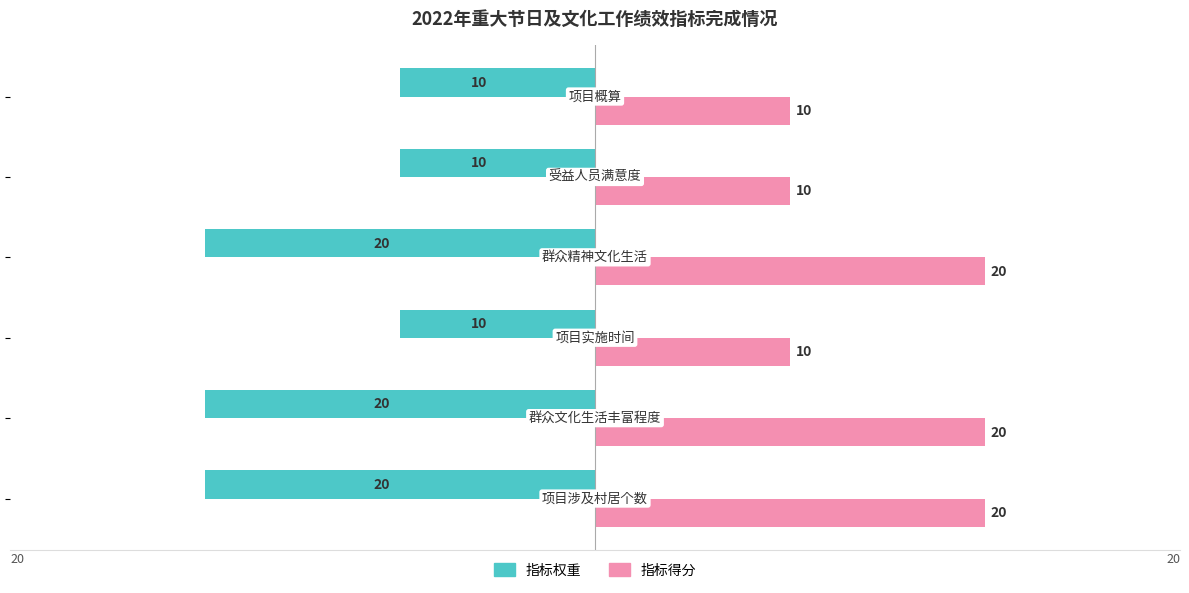

What is the average value of the 指标得分 series?

15